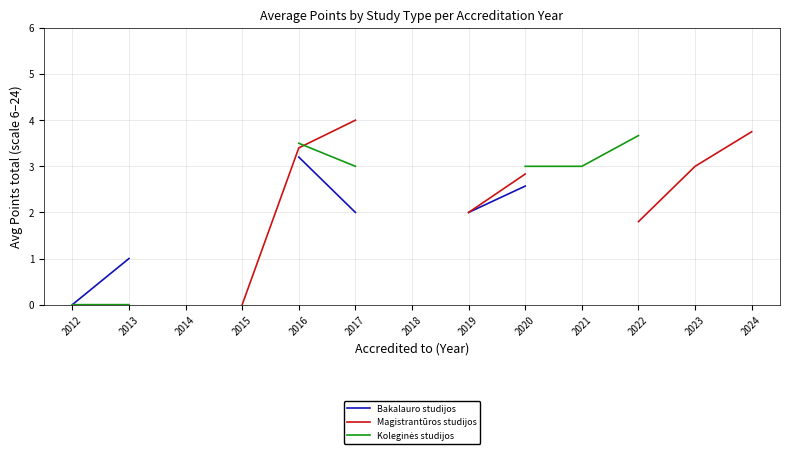

What is the difference between the highest and lowest values at 2016?

0.3